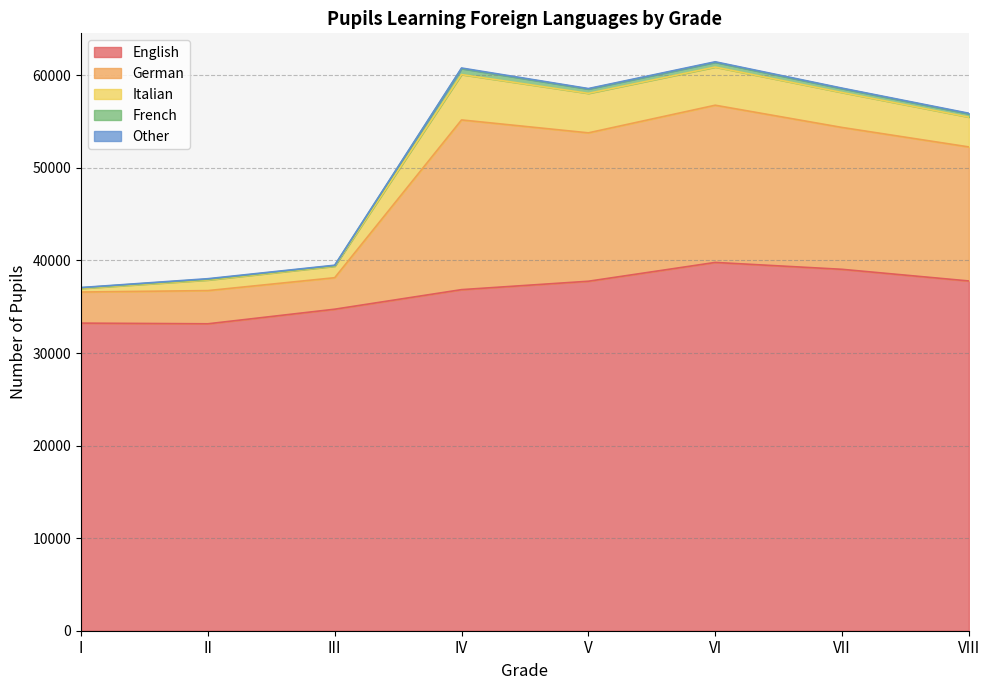

What is the sum of the Italian values at VII and I?

4162